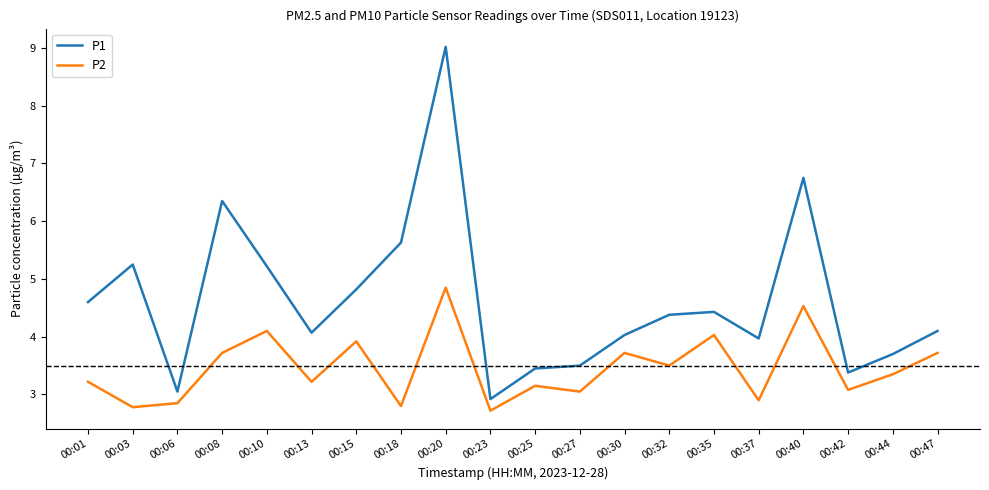

Which series has the largest total across all categories?

P1